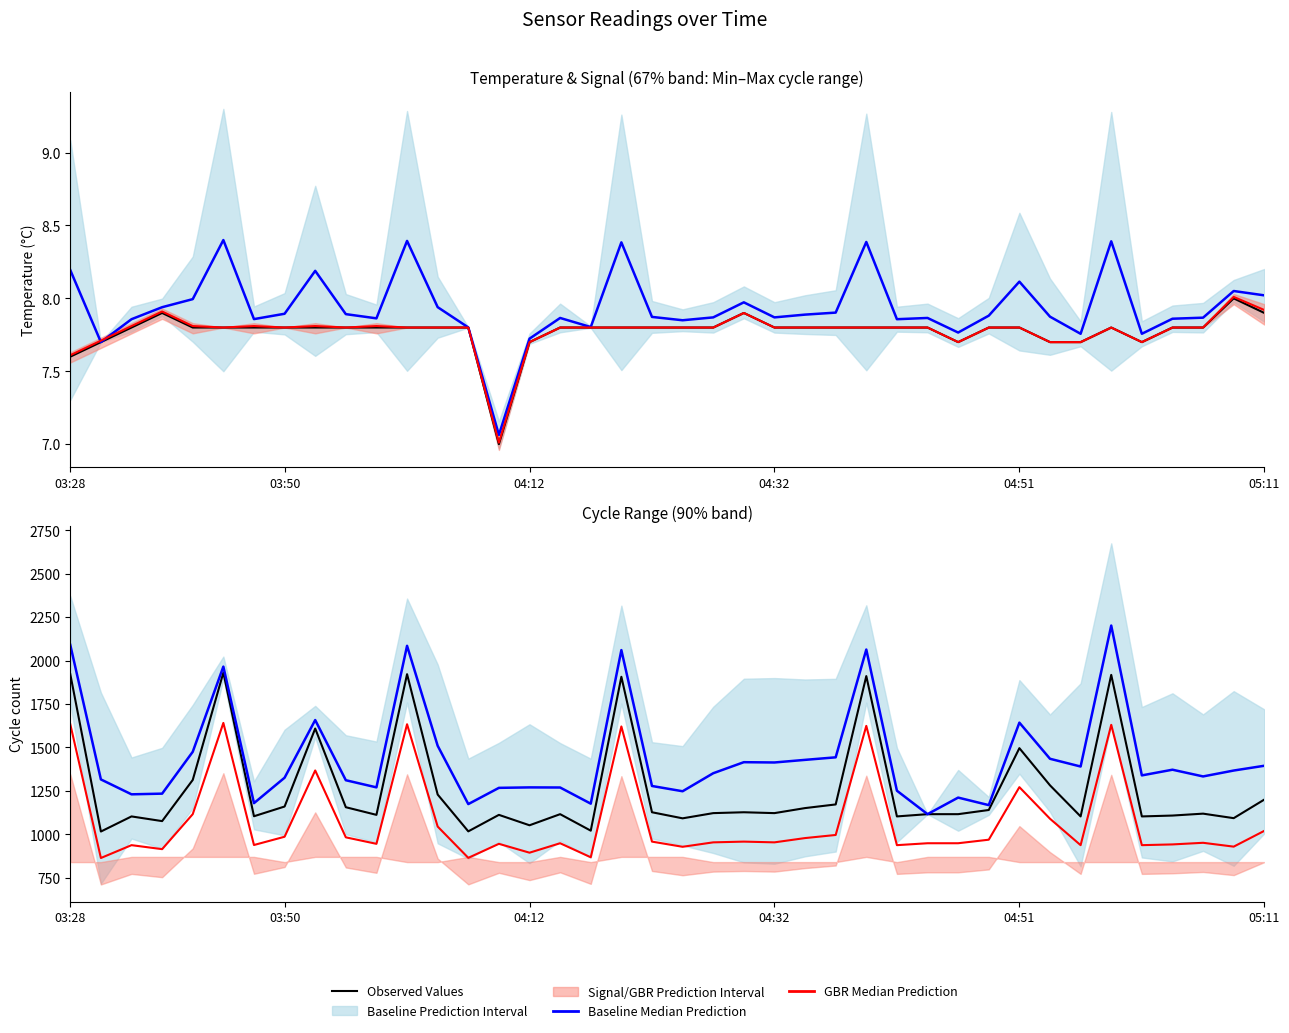

Rank the categories by Baseline Median value from highest to lowest.

34, 03:28, 11, 26, 18, 05:11, 8, 31, 12, 04:51, 25, 32, 24, 22, 23, 39, 33, 36, 38, 21, 35, 37, 7, 03:50, 9, 19, 10, 15, 16, 14, 27, 20, 04:32, 04:12, 29, 6, 17, 13, 30, 28